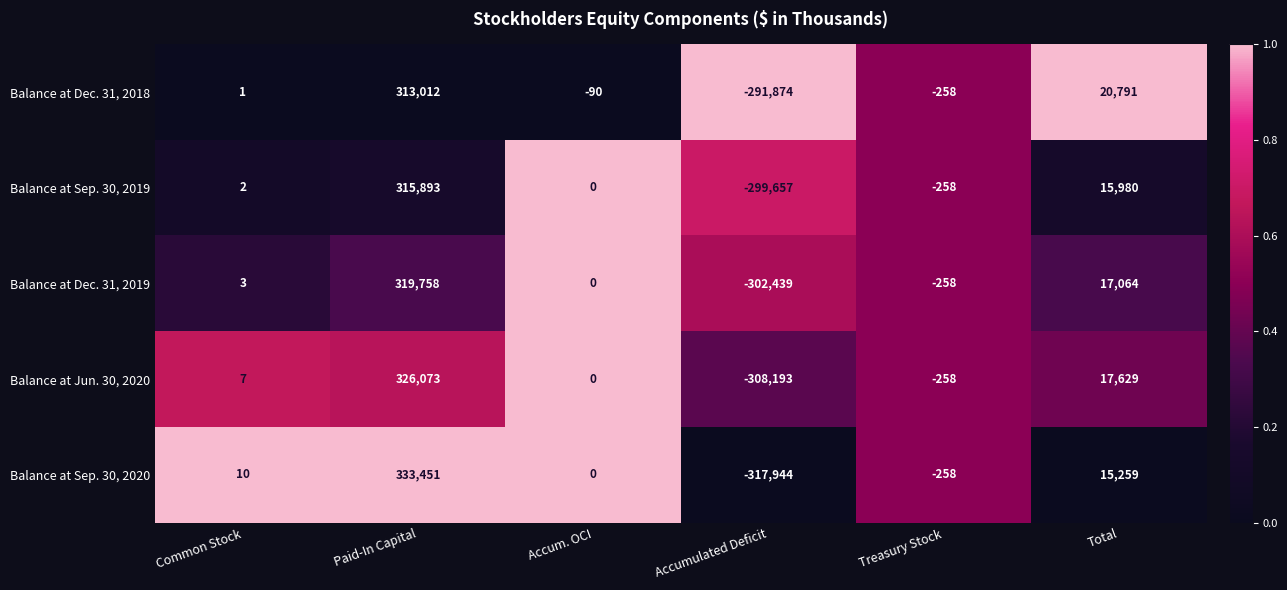

Which series has the largest total across all categories?

Balance at Dec. 31, 2018